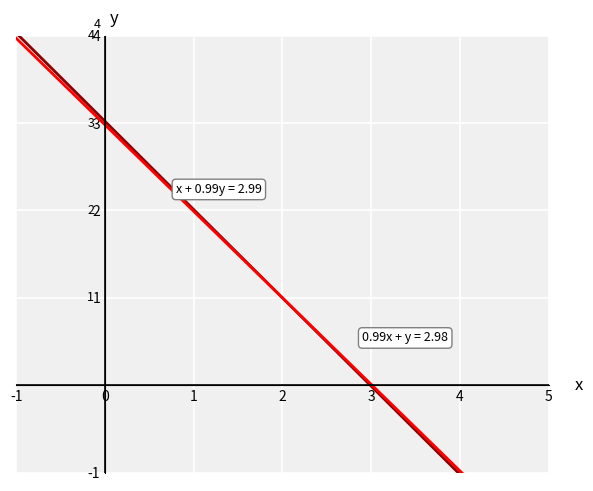

Is it true that x + 0.99y = 2.99 equals -3.2 at 5?

False